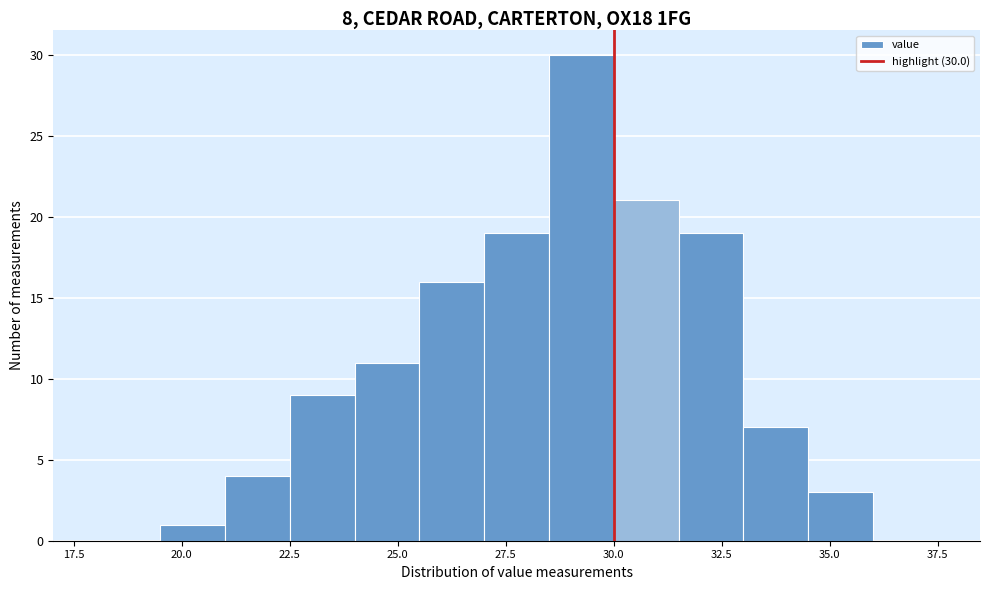

Read against the x-axis, roughly where is the centre of the tallest bar?

29.5